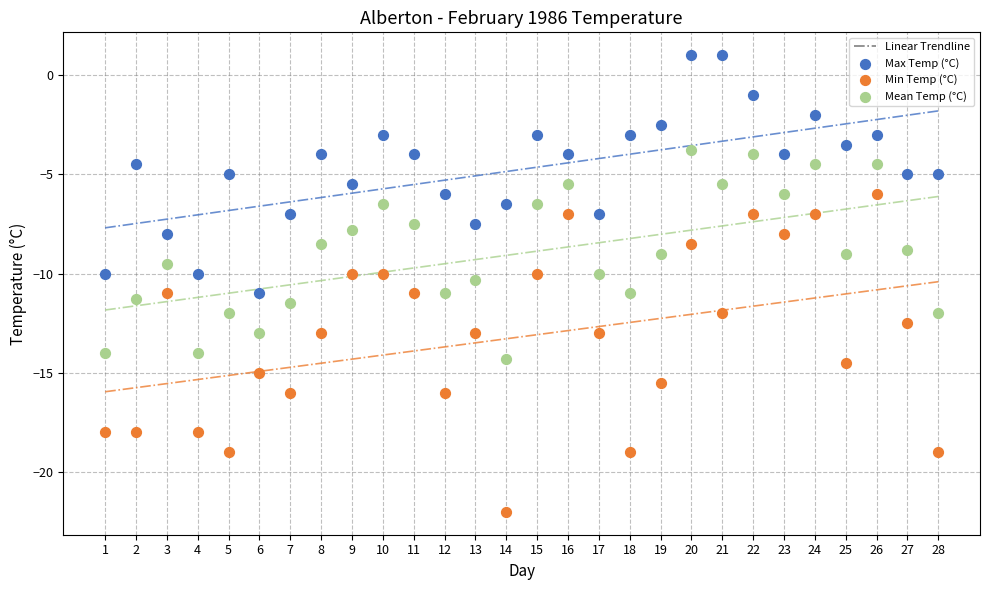

Which series reaches the minimum Y coordinate?

Min Temp (°C)